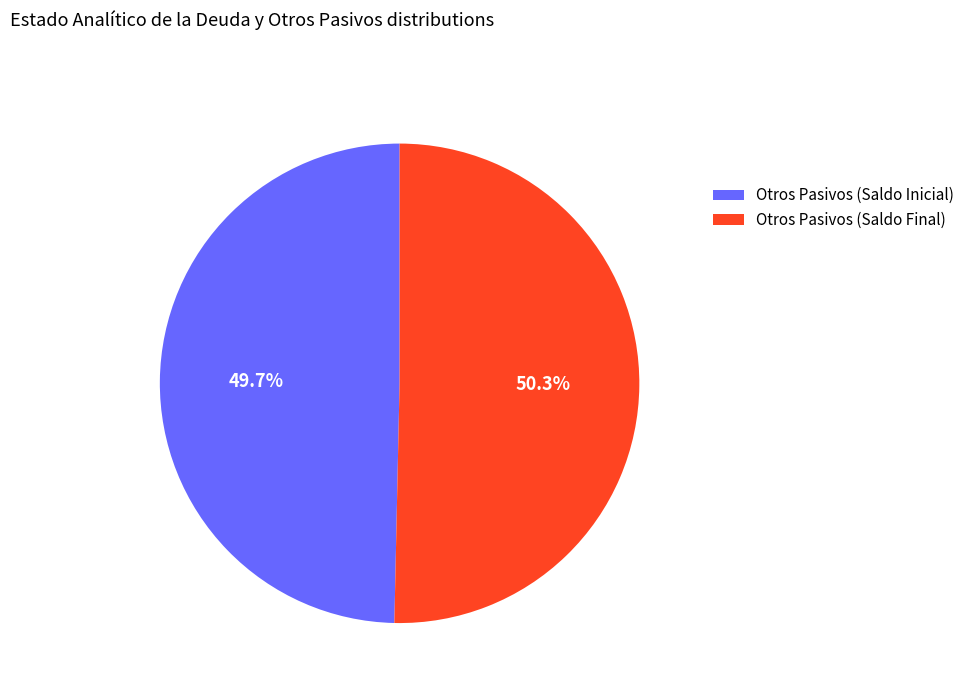

True or false: Otros Pasivos (Saldo Final) accounts for 50% of the total.

True